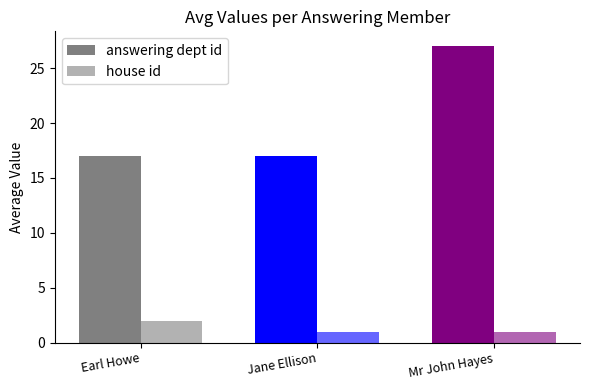

What is the sum of the house id values at Earl Howe and Mr John Hayes?

3